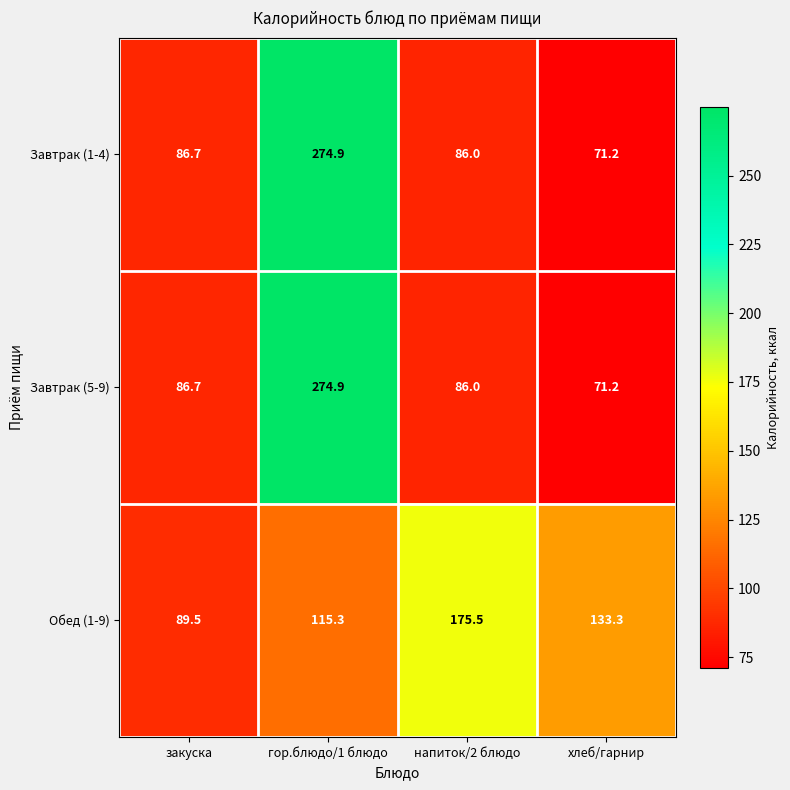

Reading right to left, transcribe all the data shown in this chart.

Завтрак (1-4): 71.2	86.0	274.9	86.7
Завтрак (5-9): 71.2	86.0	274.9	86.7
Обед (1-9): 133.3	175.5	115.3	89.5